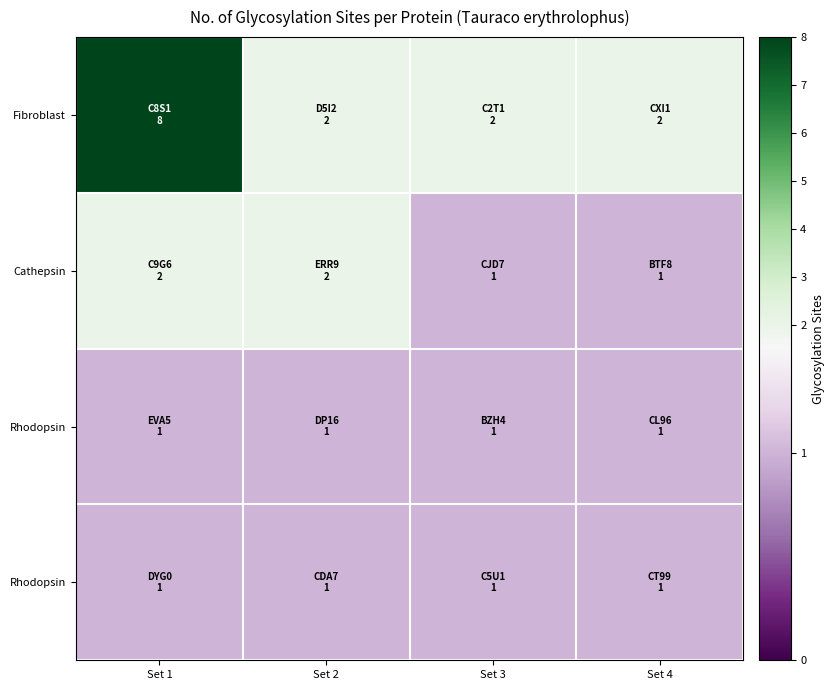

Which has a higher value, Set 1 or Set 2?

Set 1